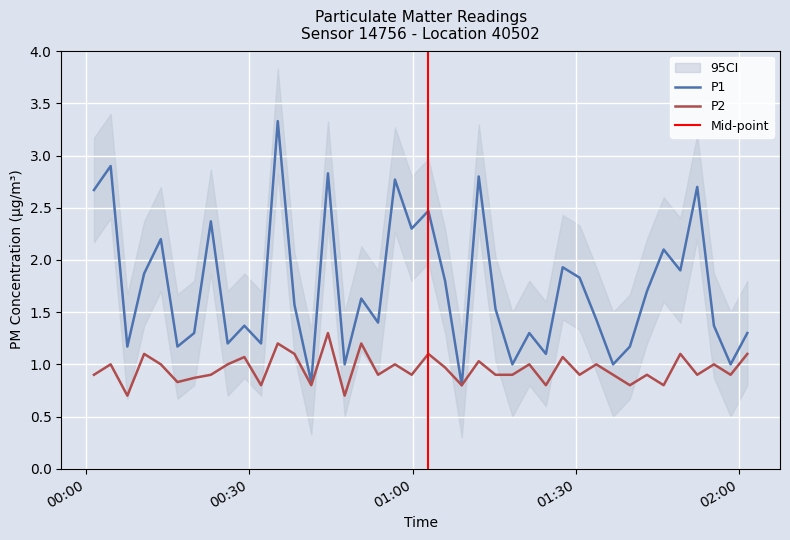

How many lines are shown in the chart?

2